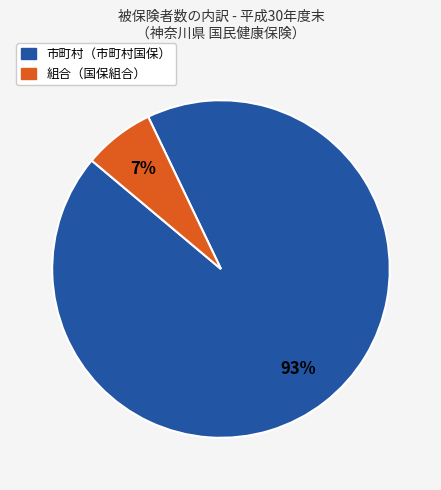

To the nearest percent, what is the average slice percentage?

50%